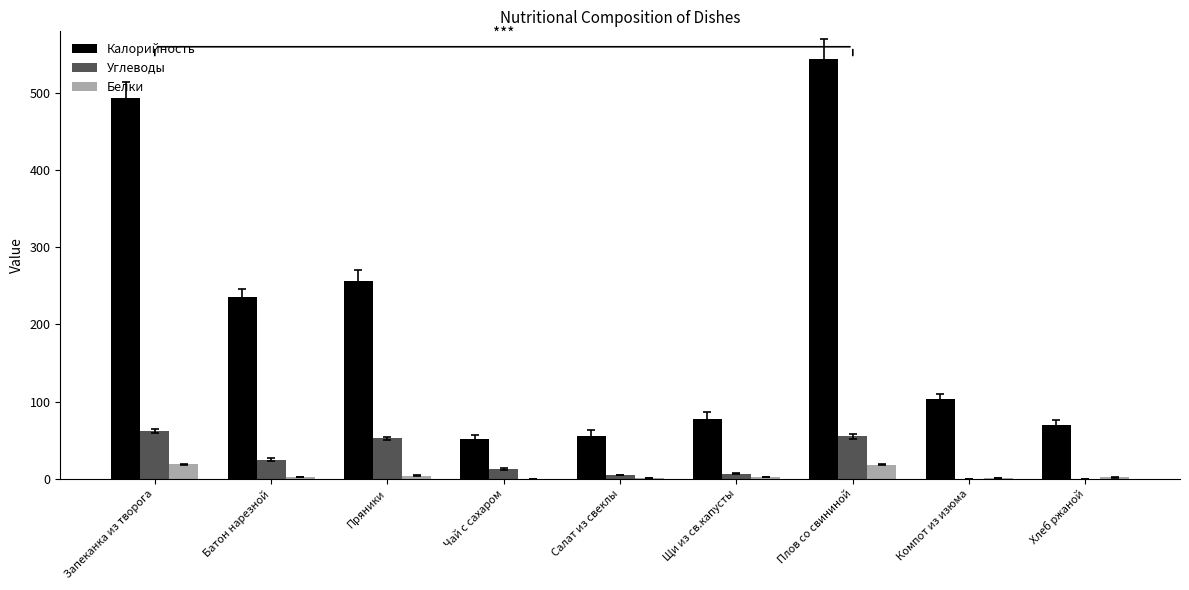

What value does the Калорийность series have at Плов со свининой?

544.5